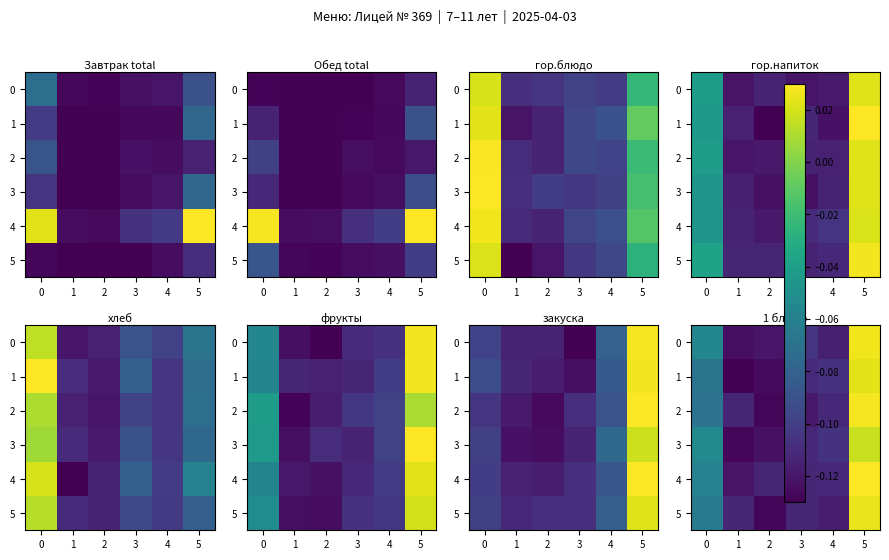

What value does the 3 series have at 1?

-0.1